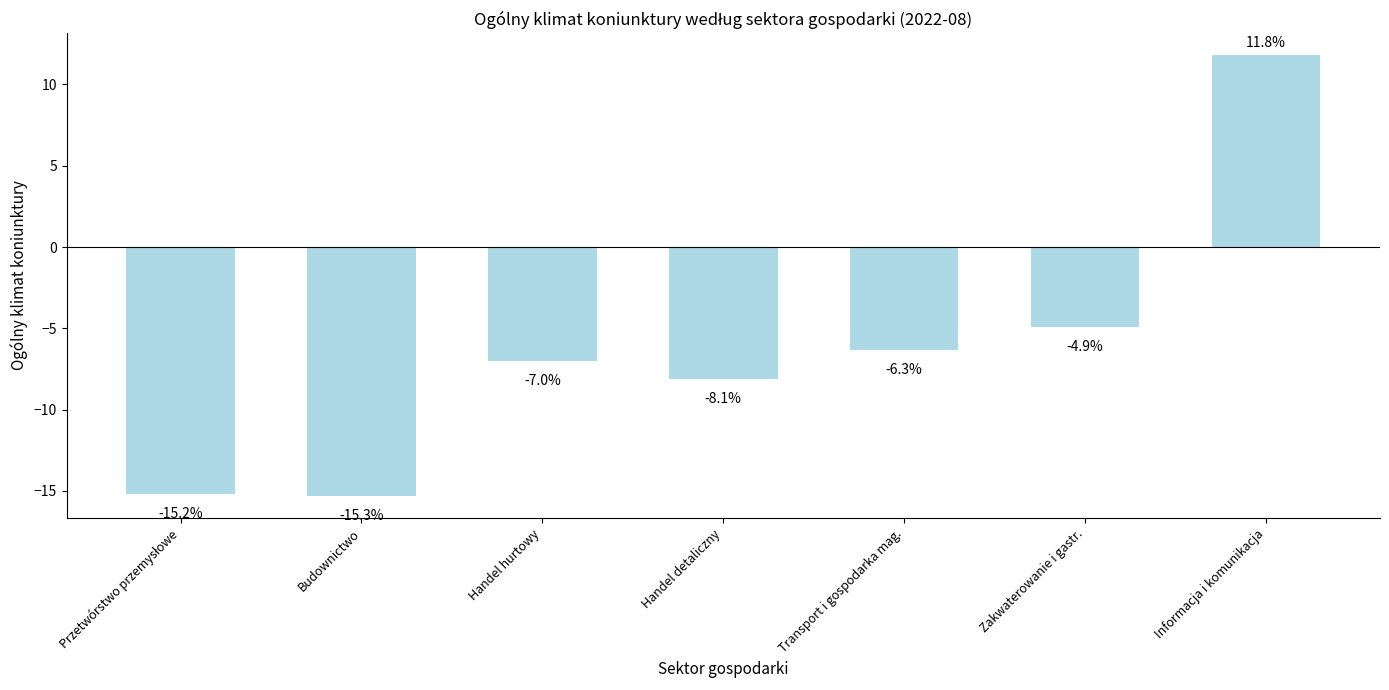

True or false: the data shows -2.9 at Transport i gospodarka mag..

False